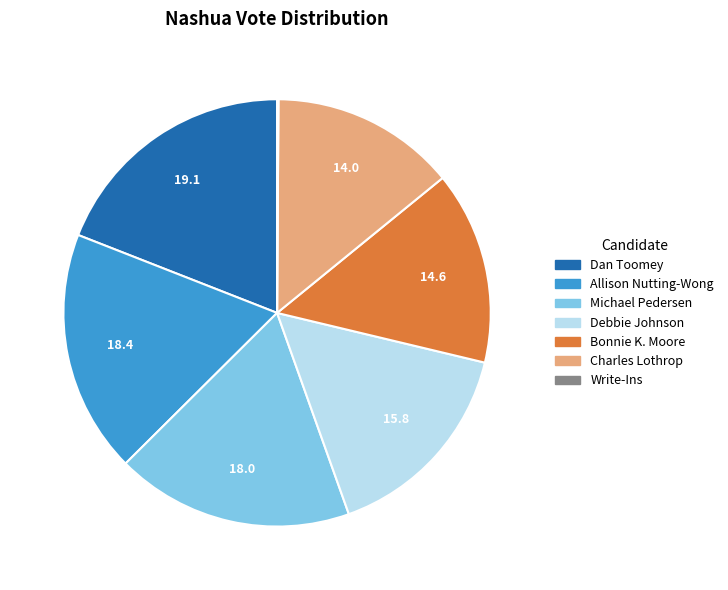

True or false: Allison Nutting-Wong accounts for 33% of the total.

False